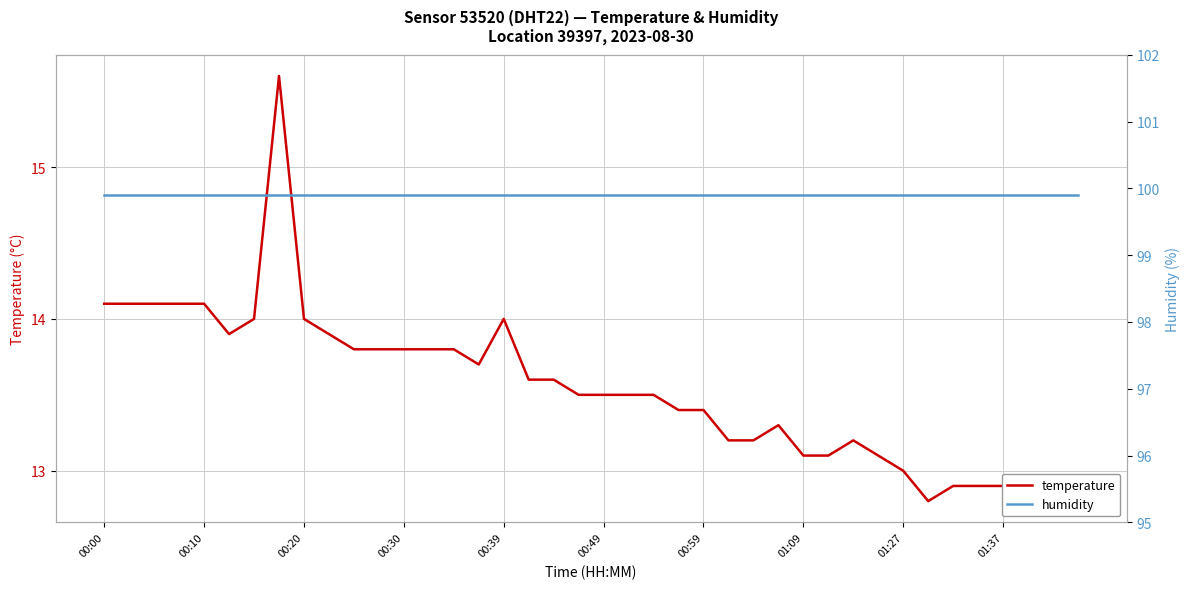

True or false: temperature has a value of 13.5 at 19.

True